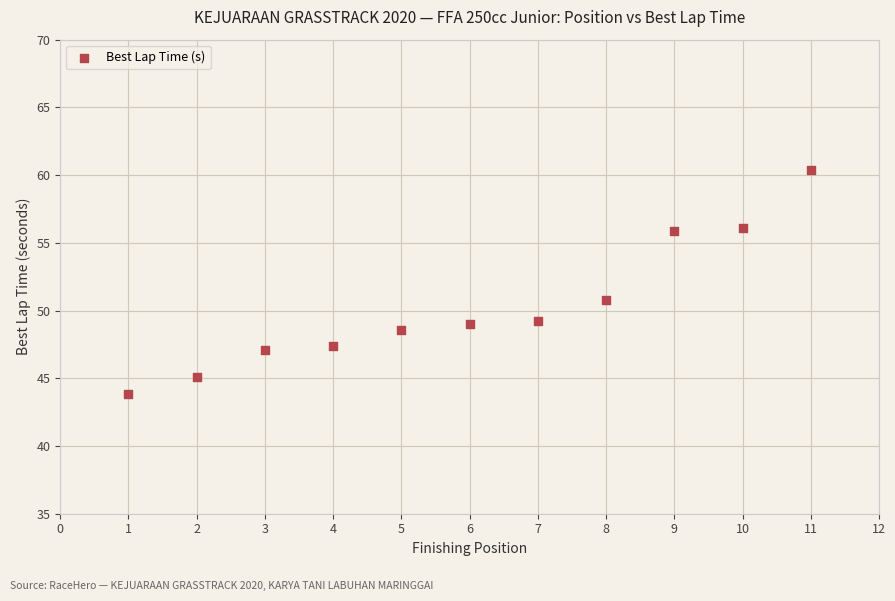

What Y value in the scatter plot is closest to 52?

50.8